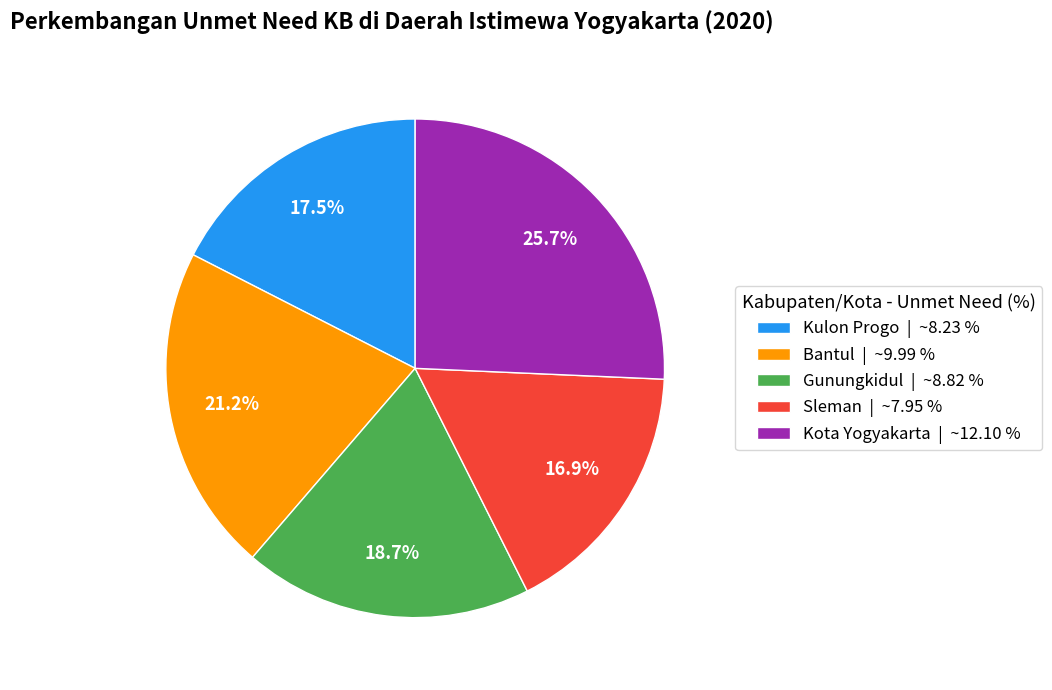

Does Bantul account for over 50% of the chart?

No